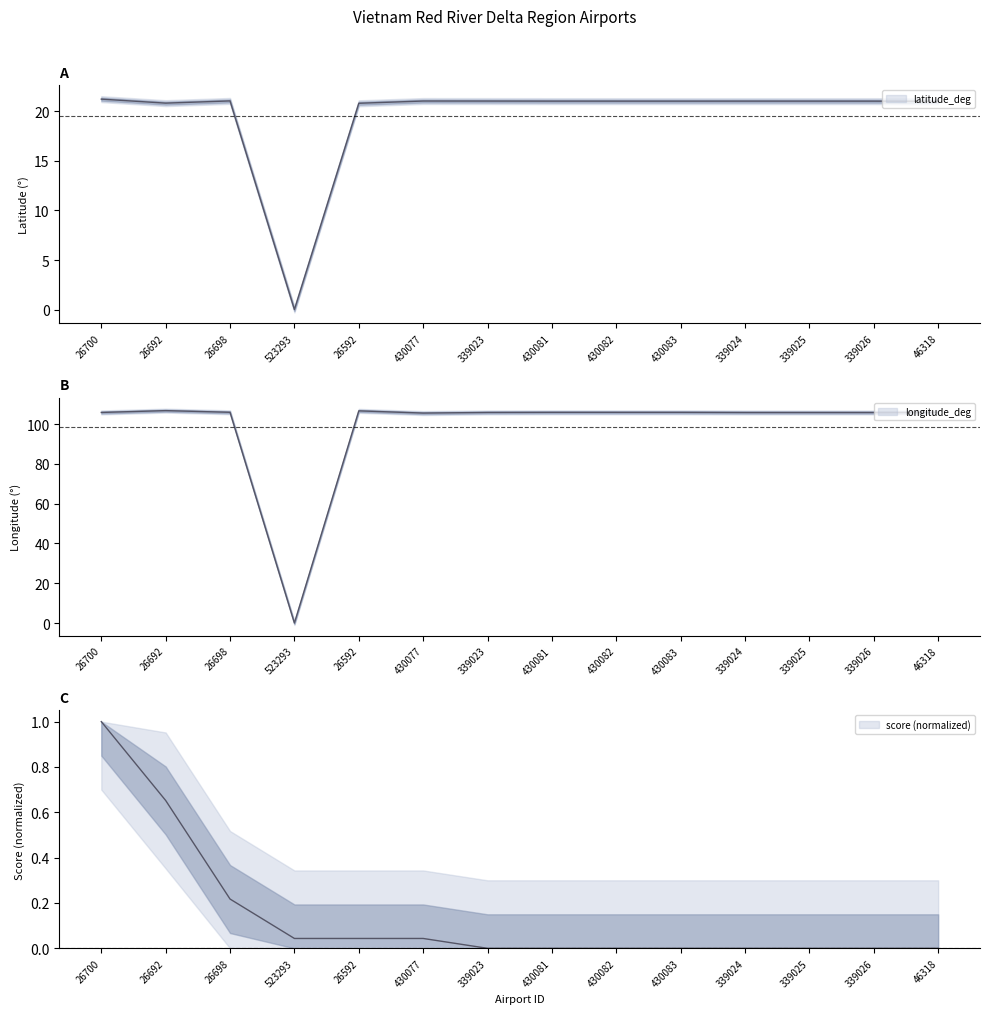

What is the average value of the latitude_deg series?

19.5